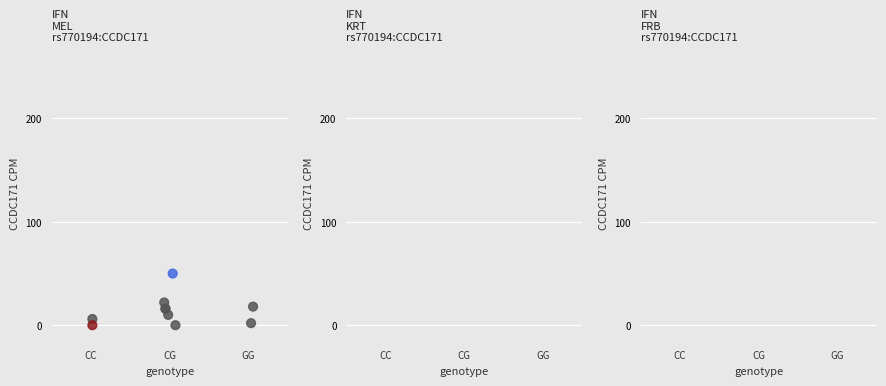

What Y value in the scatter plot is closest to 25?

22